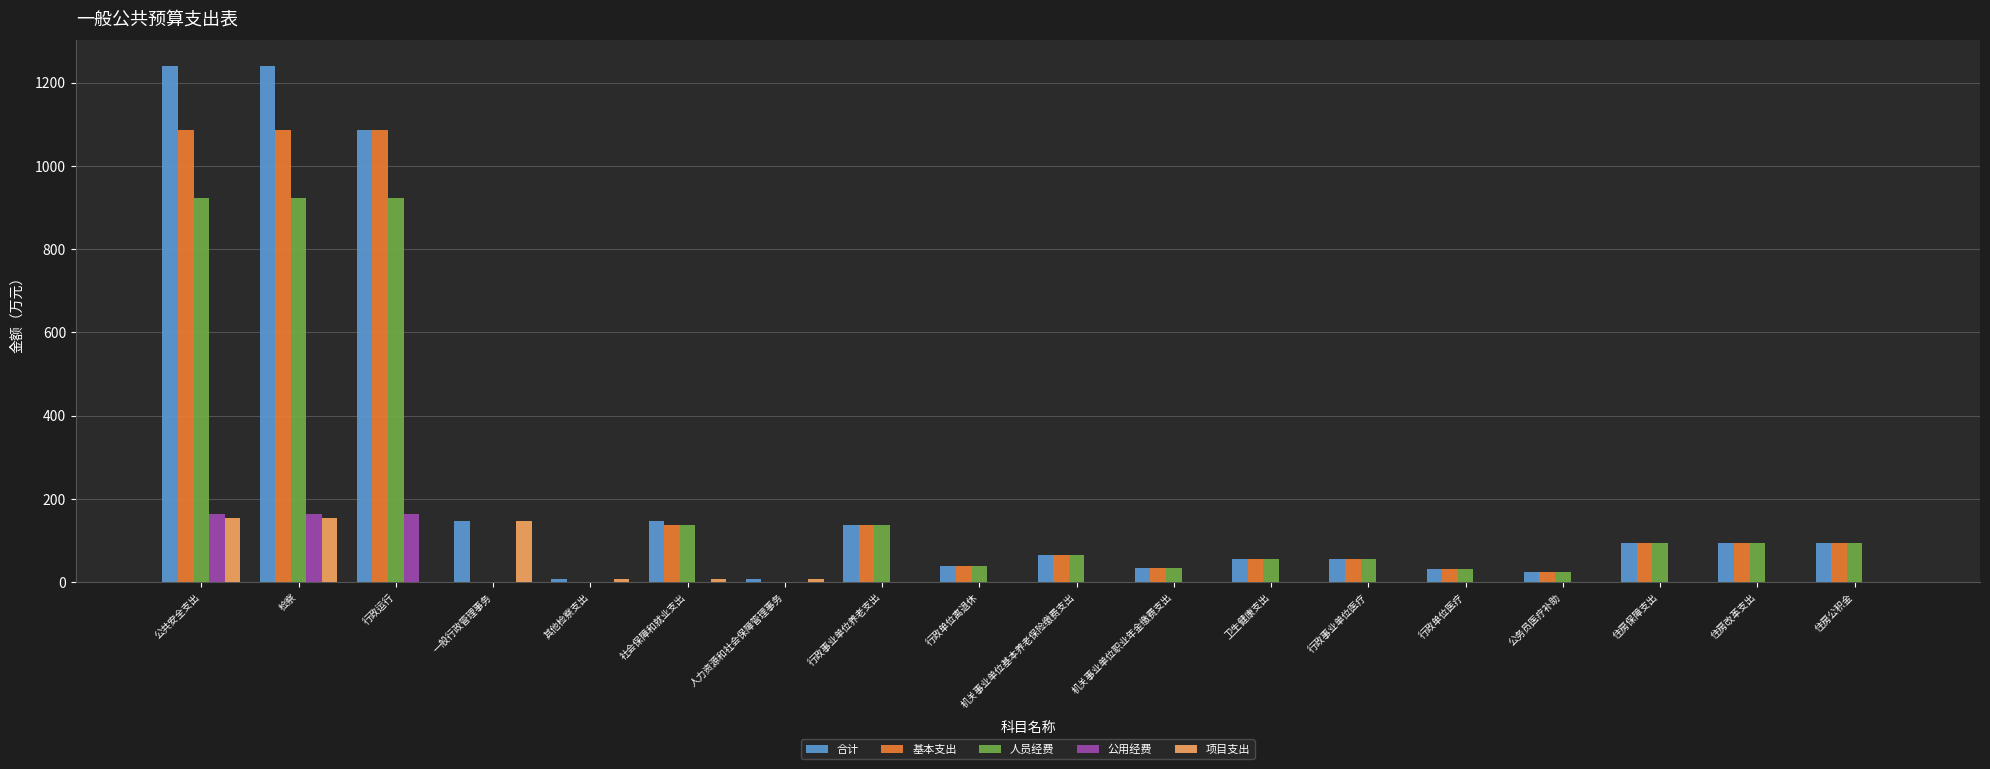

What is the maximum value for 人员经费?

922.8